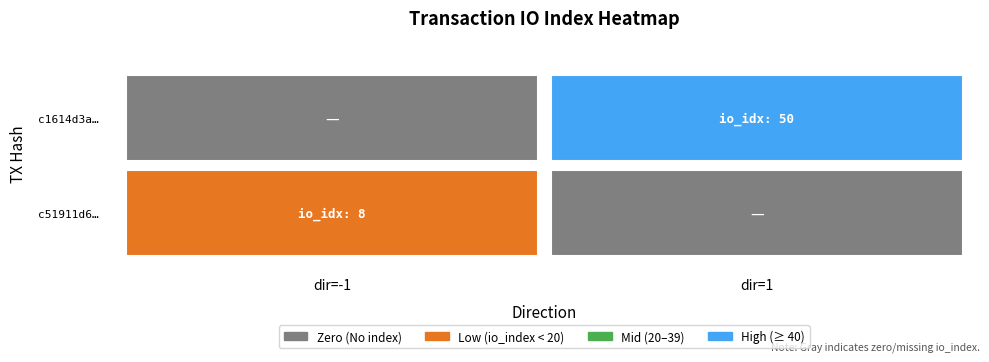

At how many categories does at least one series exceed 19?

1